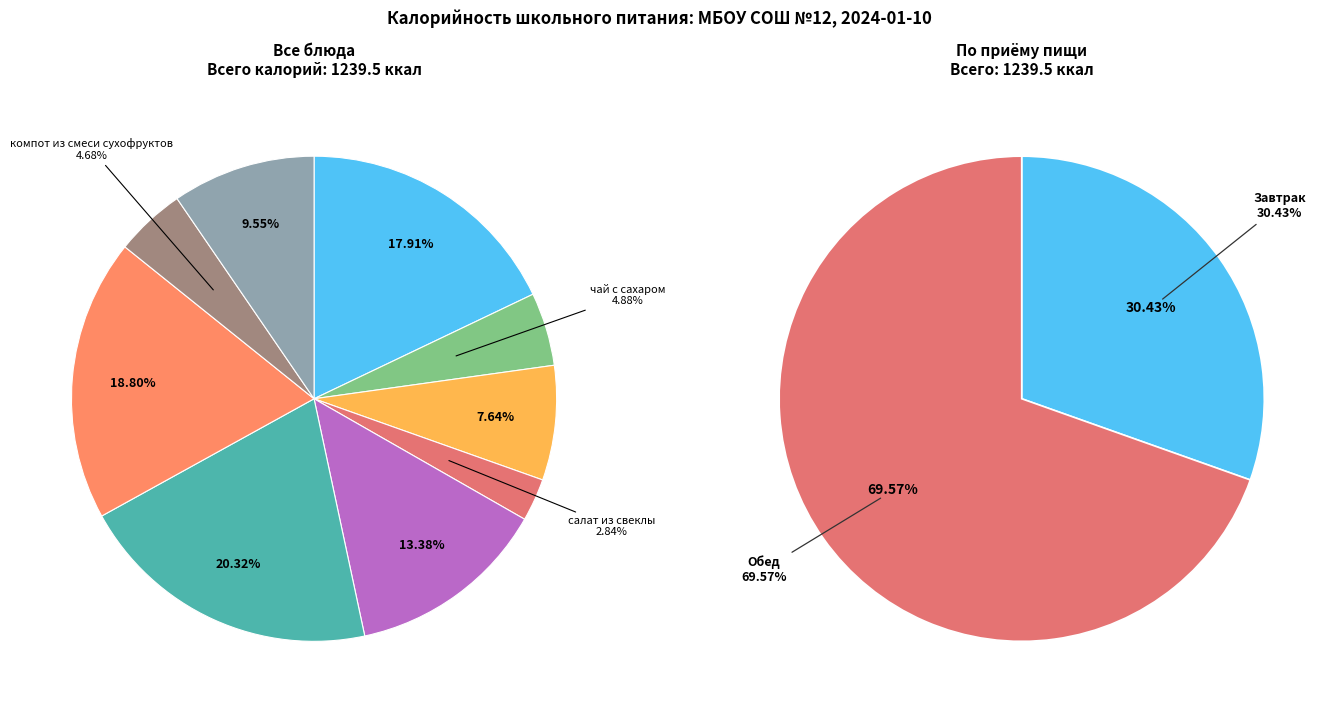

Count the number of slices in the pie.

9